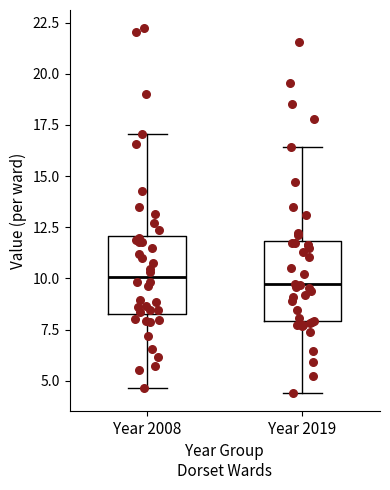

Reading left to right, read every box against the y-axis: the position of its median line, the range the box covers, and the ends of its whiskers. The values are not printed on the chart, so give them approximately, as read against the axis.

Year 2008: median 10.0, box 8.5 to 12.0, whiskers 4.5 to 17.0
Year 2019: median 9.5, box 8.0 to 12.0, whiskers 4.5 to 16.5